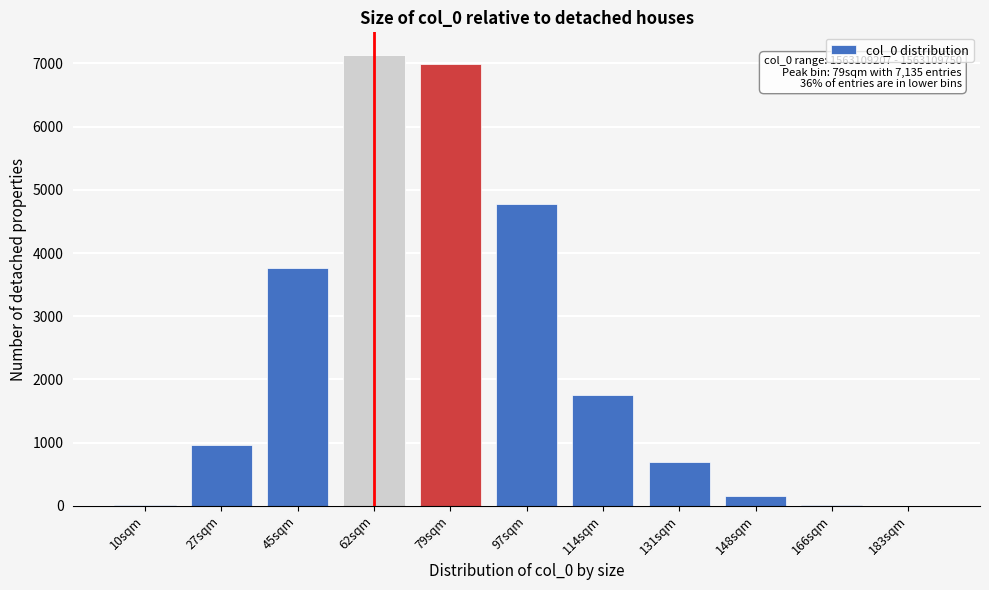

Is it true that the value at 97sqm is 8242?

False